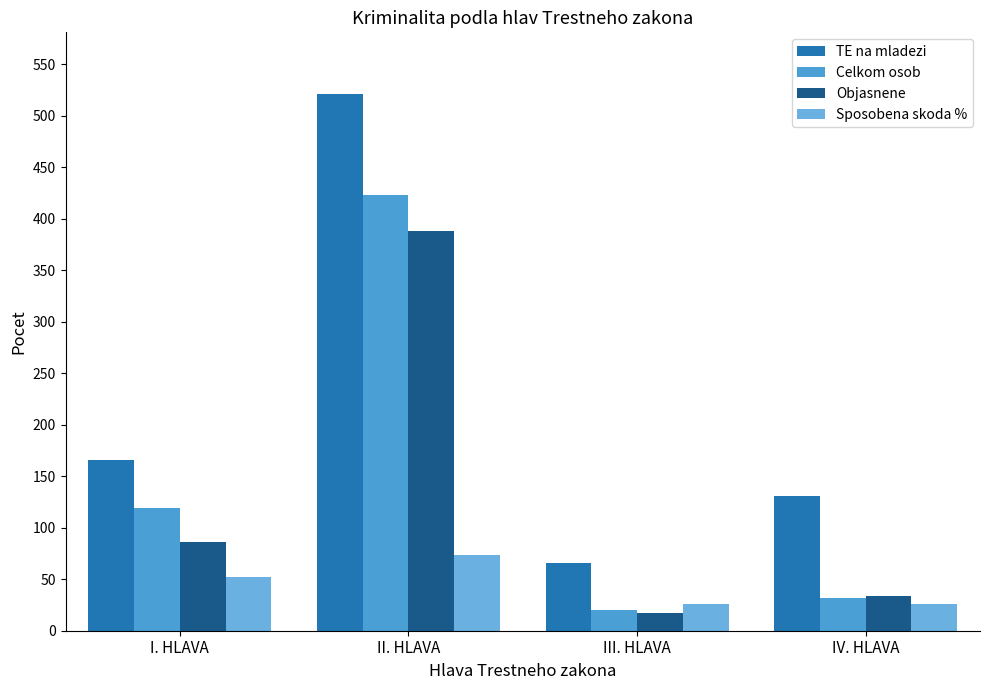

Is it true that Objasnene equals 17 at III. HLAVA?

True